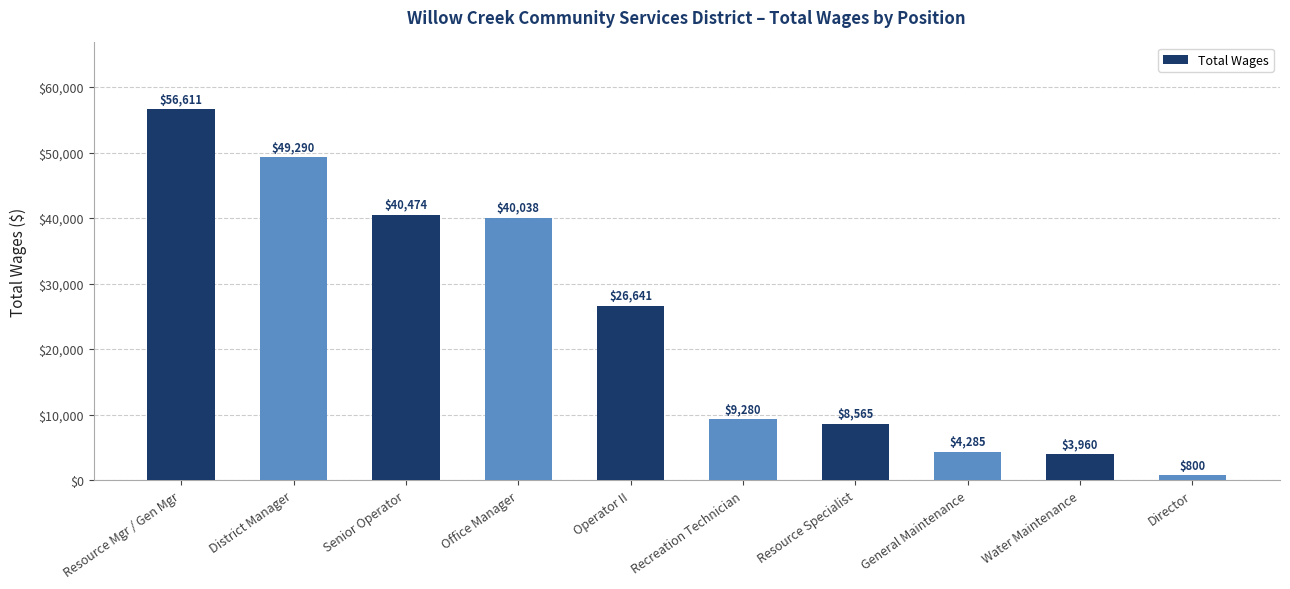

What is the sum of the values at Director and Office Manager?

40838